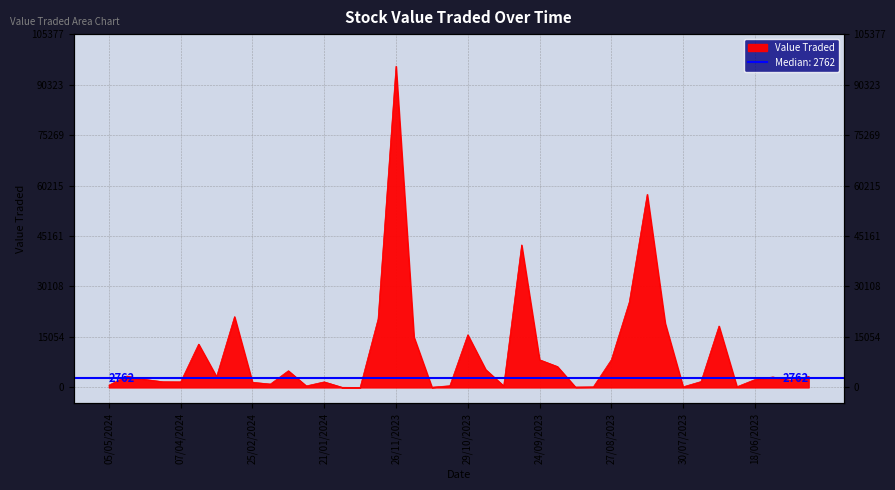

Approximately how many times larger is the value at 16/07/2023 compared to 12/11/2023?

244.2